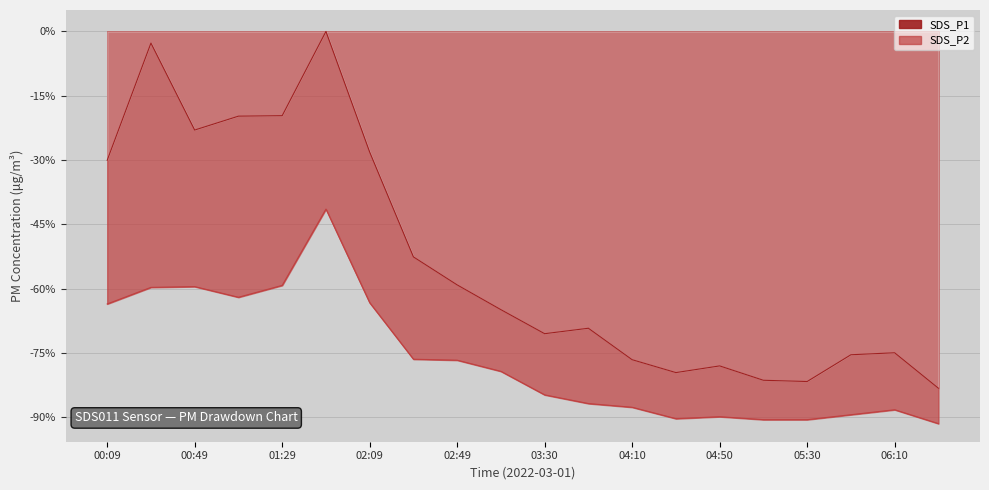

What is the approximate value of SDS_P2 at 01:09?

-62.0